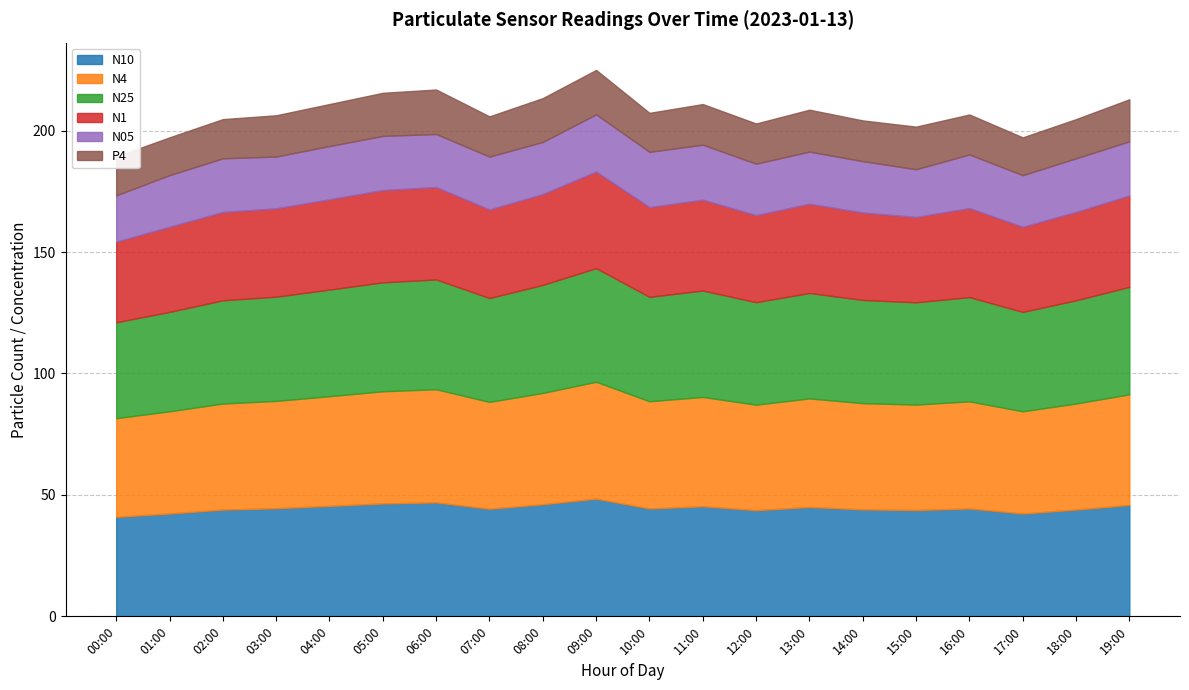

The value of N10 at 05:00 is 46.5. True or false?

True